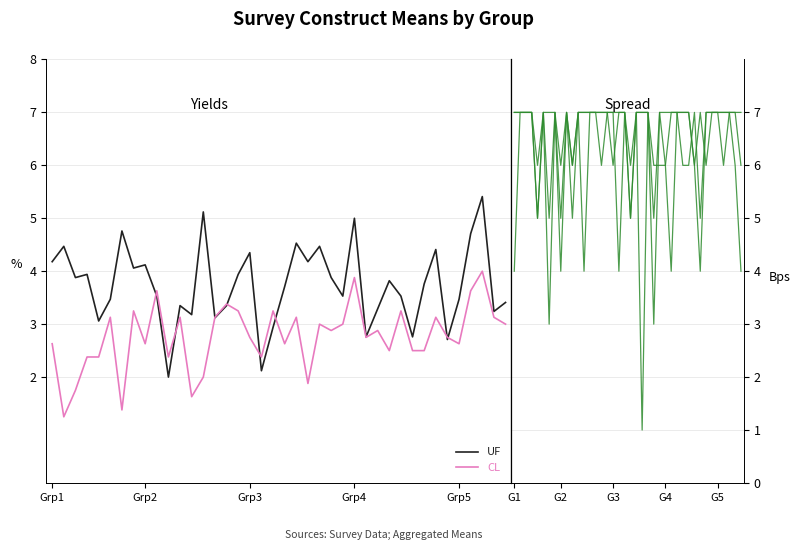

True or false: SE2 and CA intersect in this chart.

True